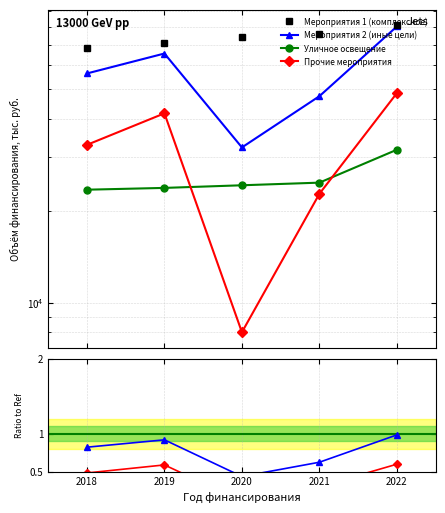

Is the value of Прочие мероприятия at 2019 greater than the value of Уличное освещение at 2019?

Yes